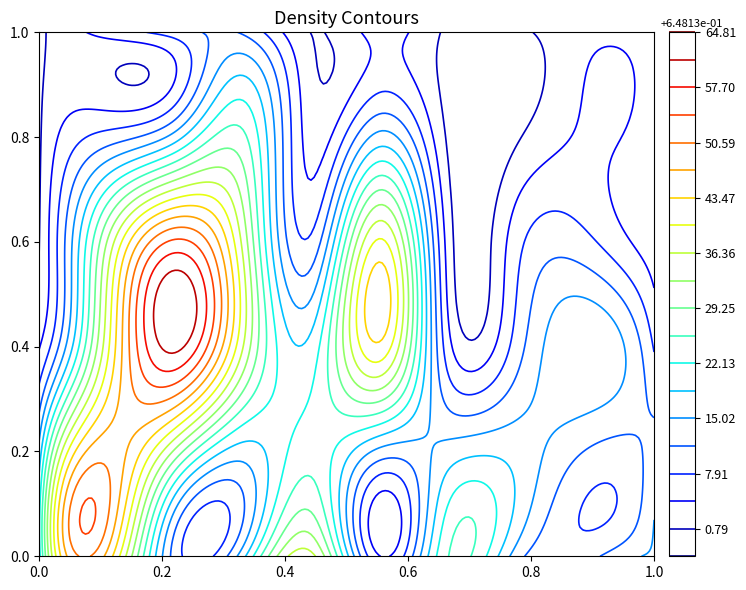

Count the number of data series in this chart.

10